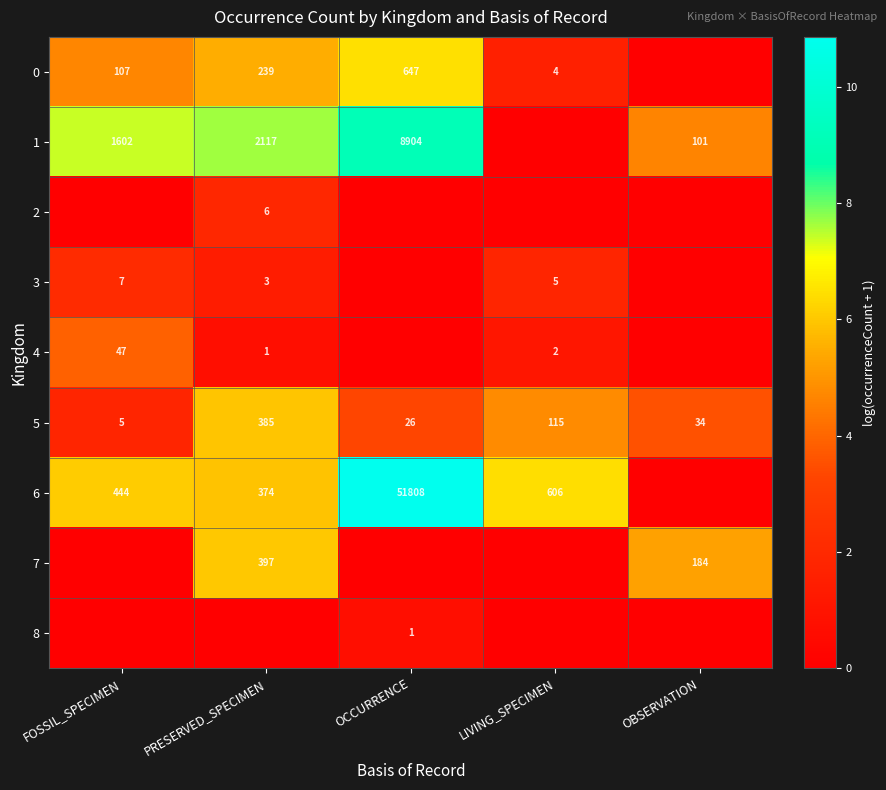

What is the difference between the 1 values at OBSERVATION and FOSSIL_SPECIMEN?

1501